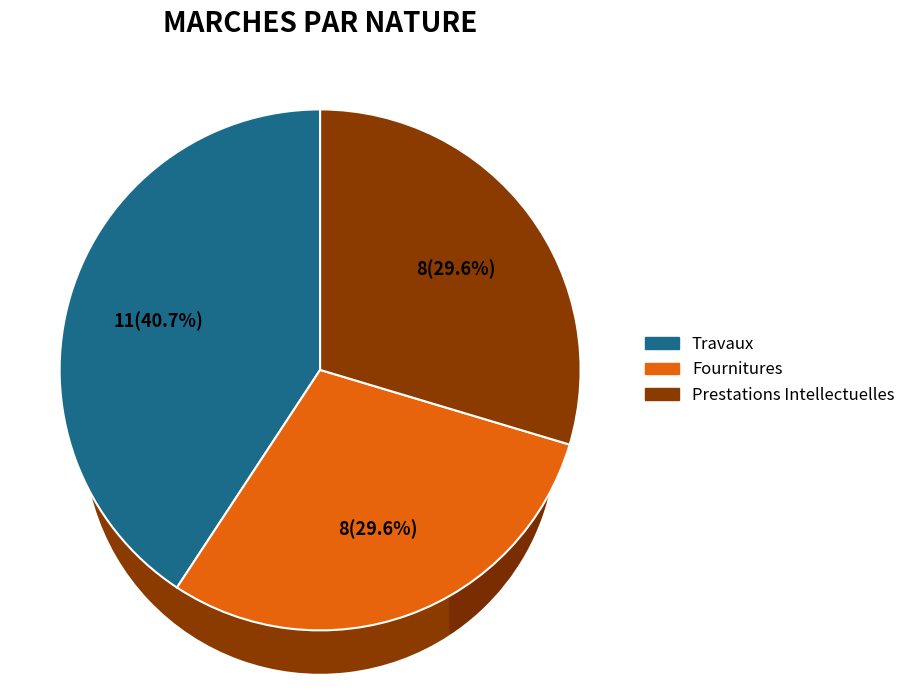

What percentage is the Prestations Intellectuelles slice, to the nearest percent?

30%